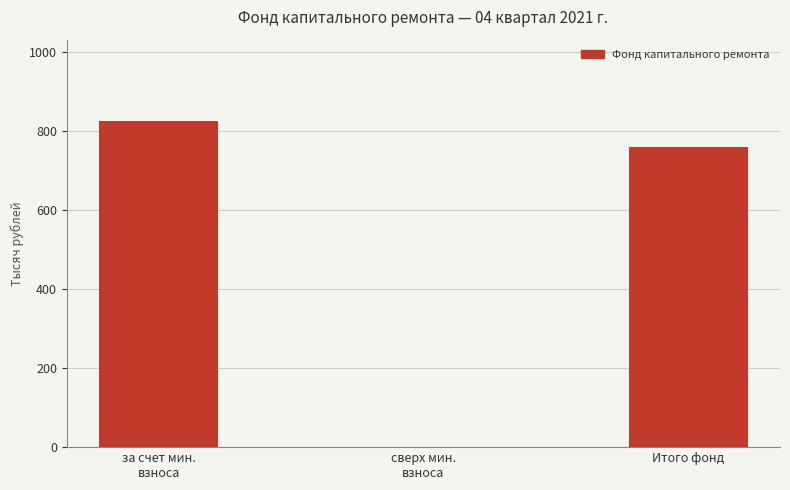

At which label is the value closest to 412?

Итого фонд